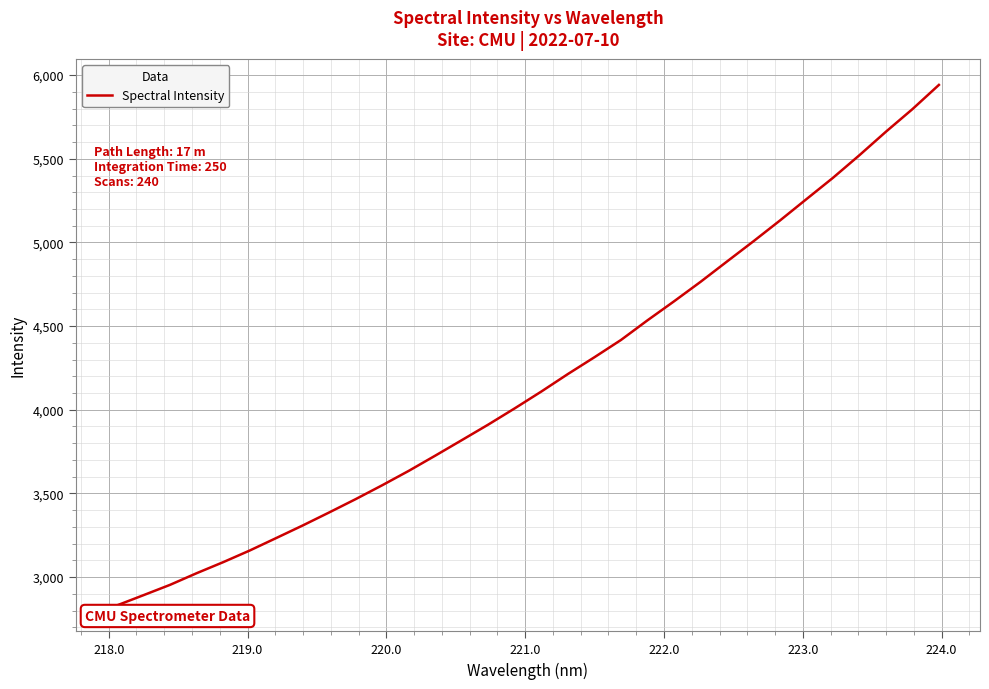

How many distinct data groups are displayed?

1